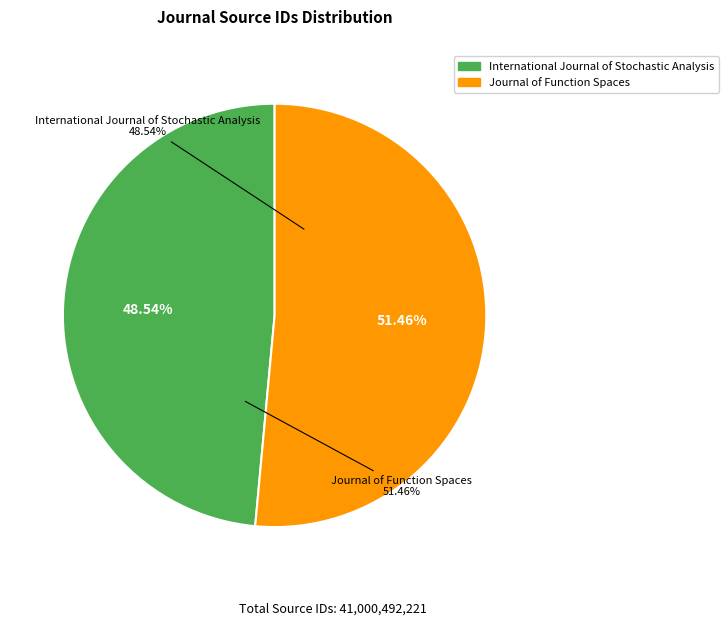

How many segments does this pie chart have?

2